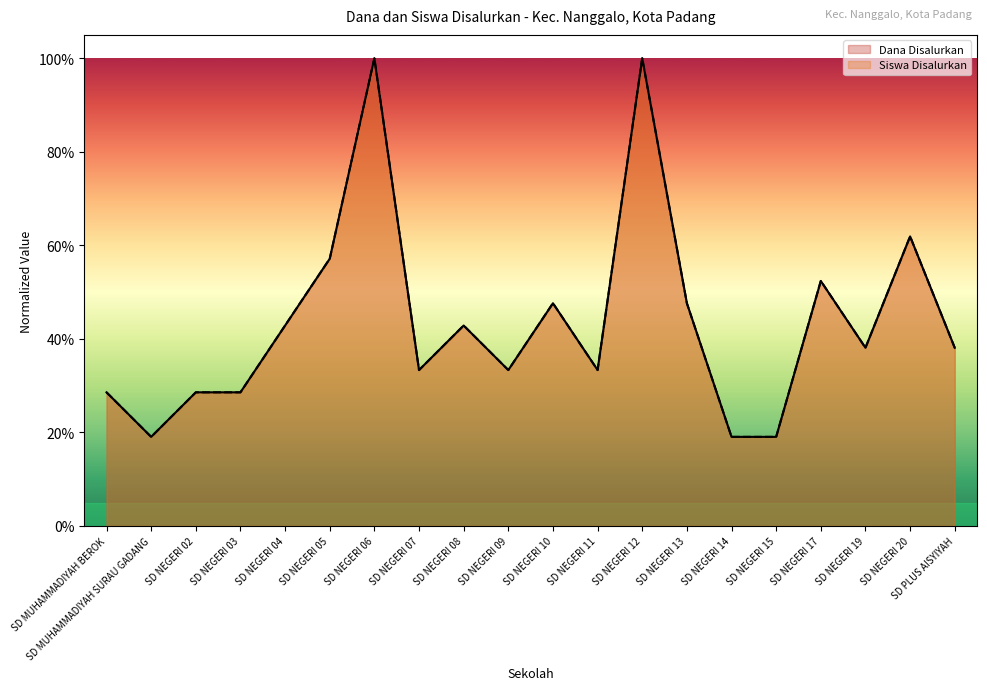

The Dana Disalurkan series shows 0.7 at SD NEGERI 13. True or false?

False